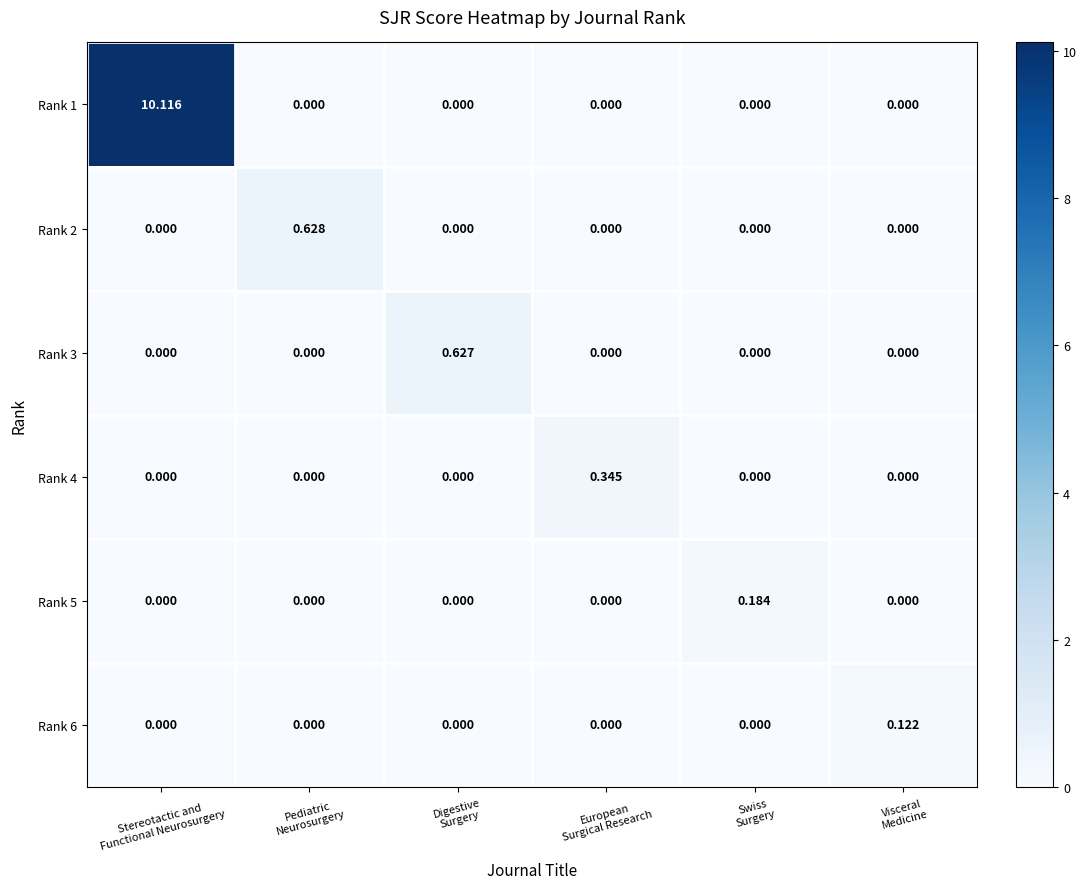

Which series has the largest total across all categories?

Rank 1